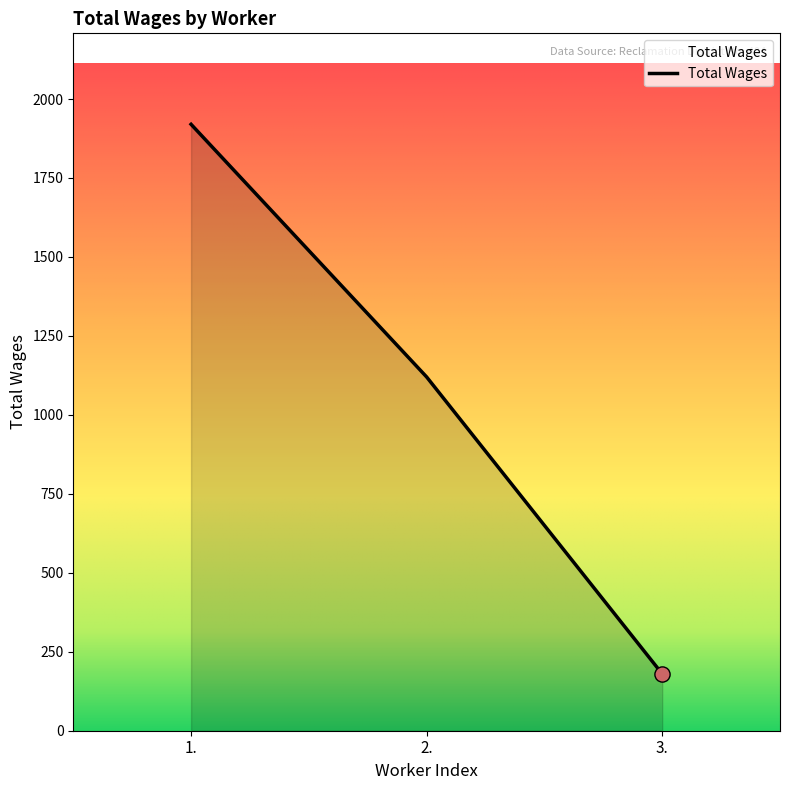

What is the change in value from 1. to 3.?

-1740